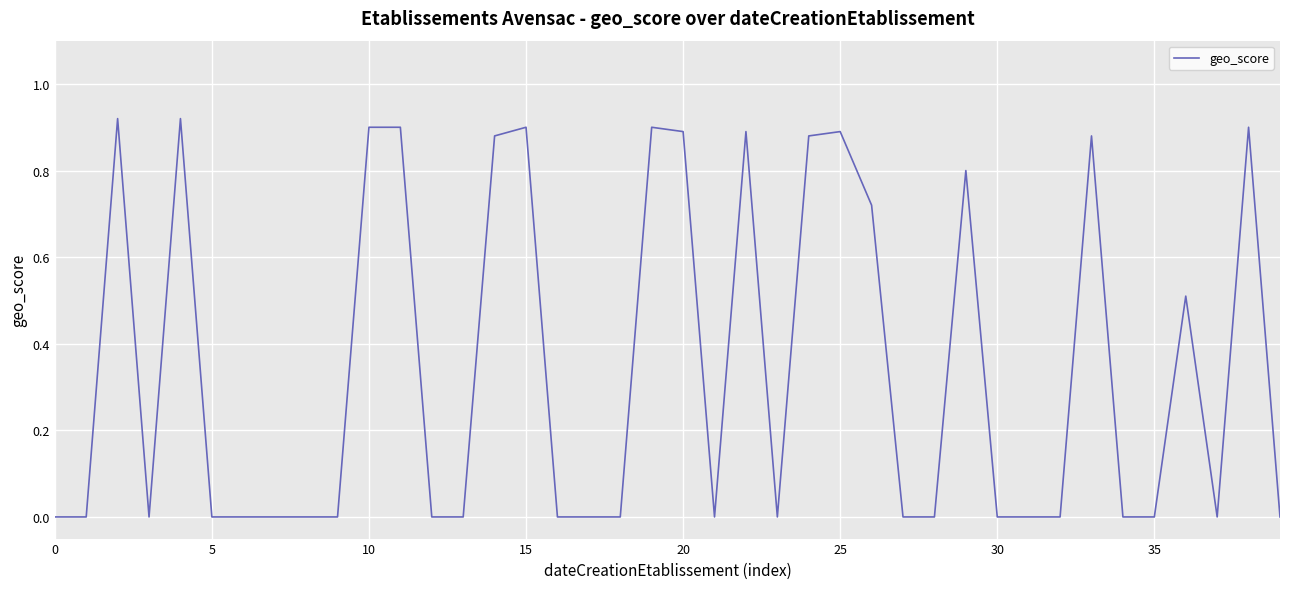

Does the chart display data point markers on the line(s)?

No